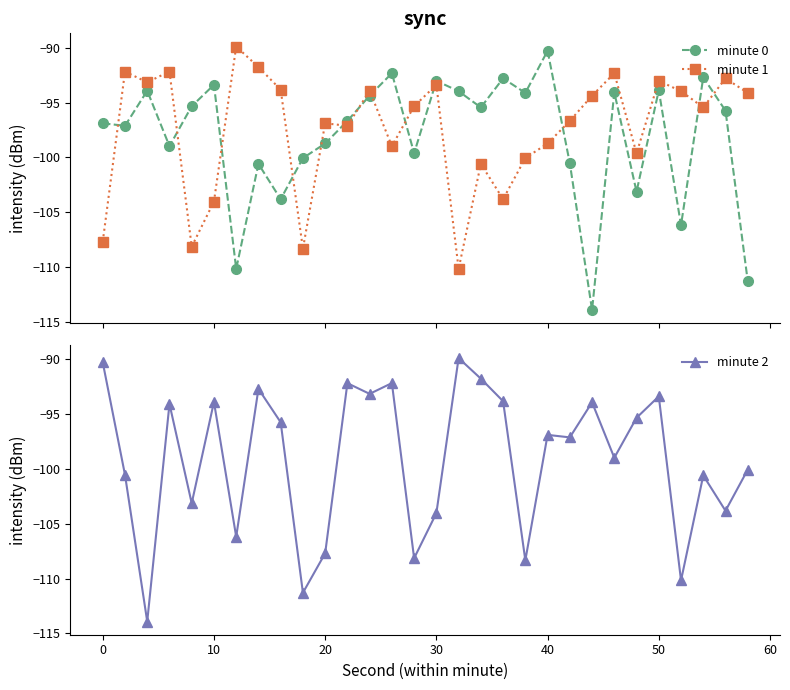

What is the value of the minute 0 point at the 29th from the left?

-95.7